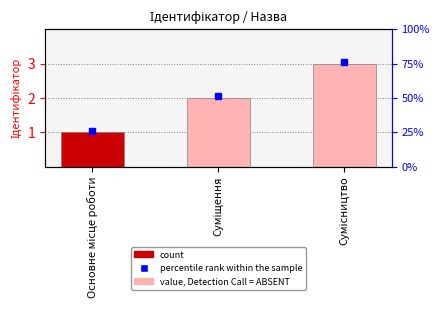

Rank the categories by value from highest to lowest.

Сумісництво, Суміщення, Основне місце роботи